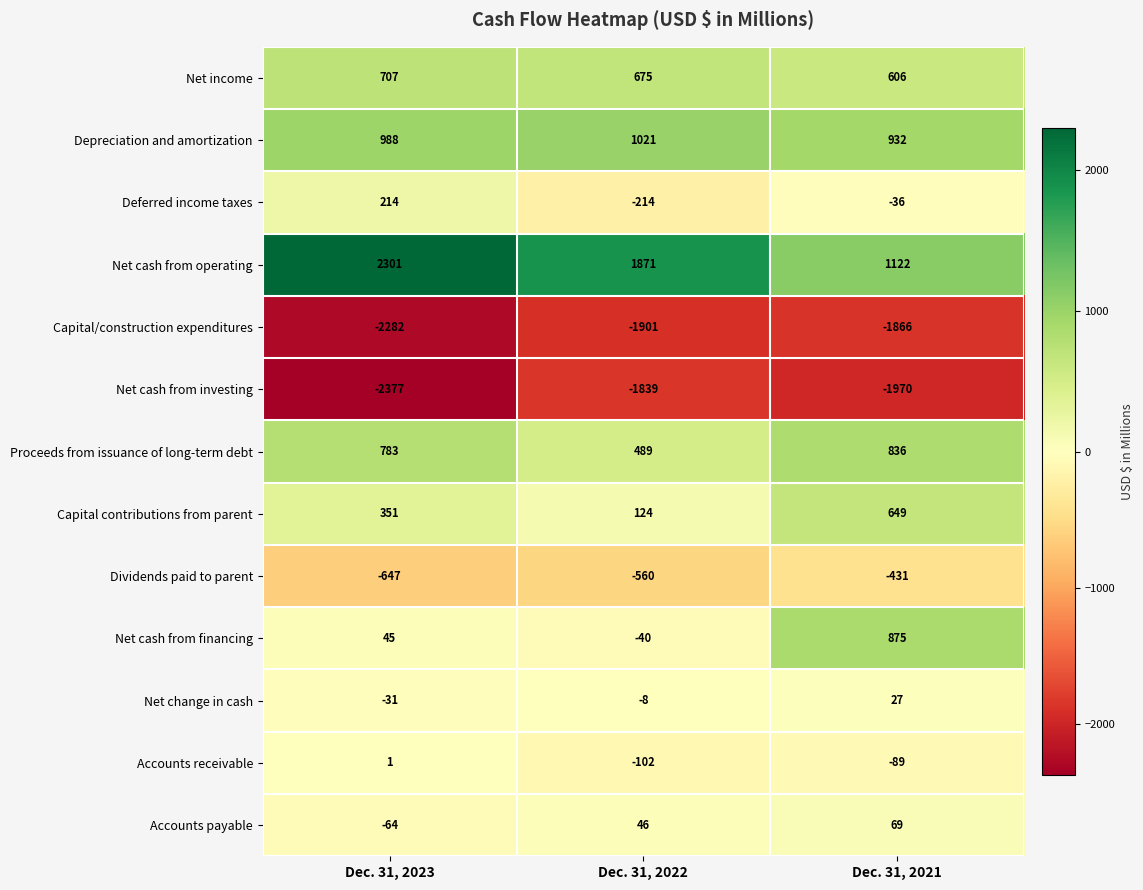

The Net income series shows 231 at Dec. 31, 2021. True or false?

False